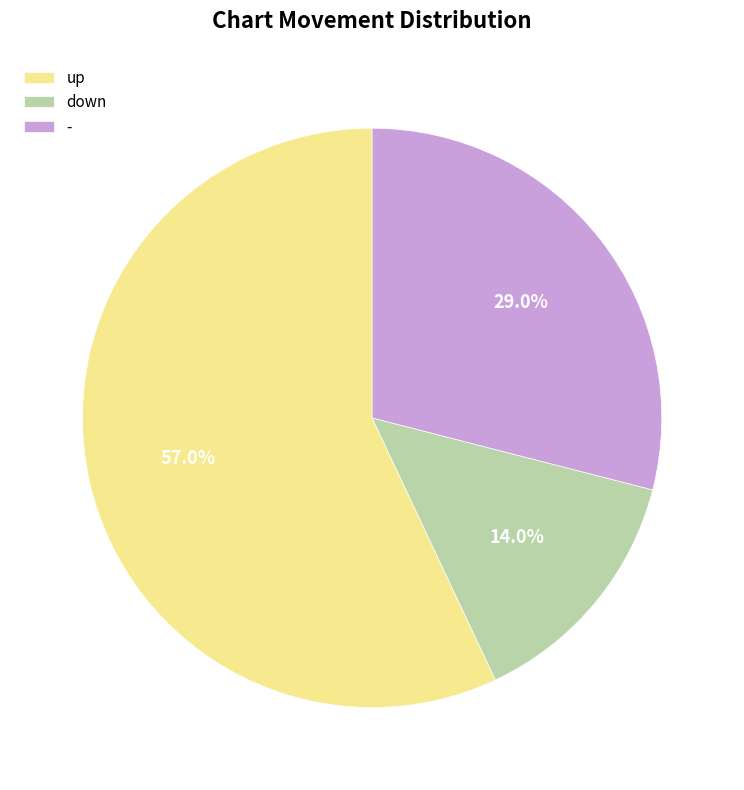

To the nearest percent, what is the difference between the largest and smallest slice percentages?

43%